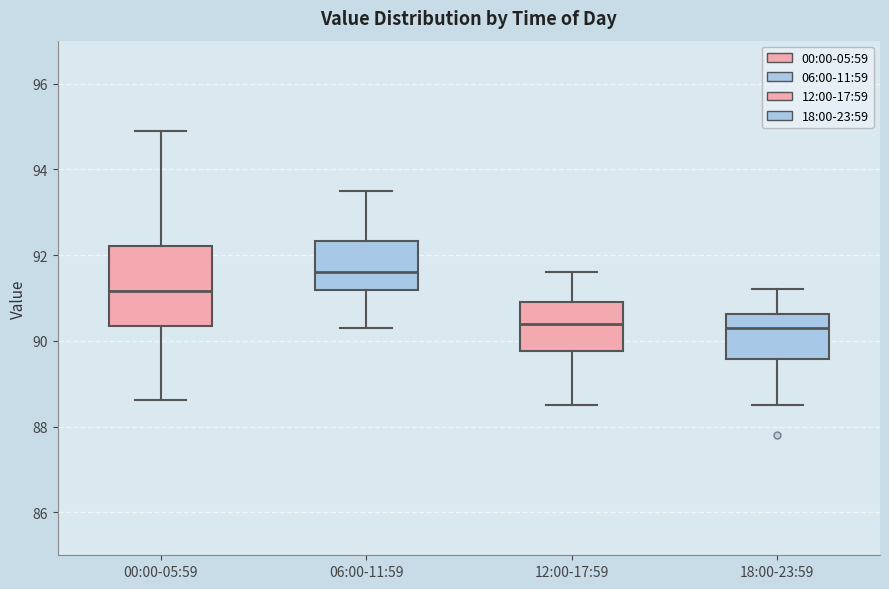

Reading left to right, read every box against the y-axis: the position of its median line, the range the box covers, and the ends of its whiskers. The values are not printed on the chart, so give them approximately, as read against the axis.

00:00-05:59: median 91.2, box 90.4 to 92.2, whiskers 88.6 to 95.0
06:00-11:59: median 91.6, box 91.2 to 92.4, whiskers 90.4 to 93.6
12:00-17:59: median 90.4, box 89.8 to 91.0, whiskers 88.6 to 91.6
18:00-23:59: median 90.4, box 89.6 to 90.6, whiskers 88.6 to 91.2